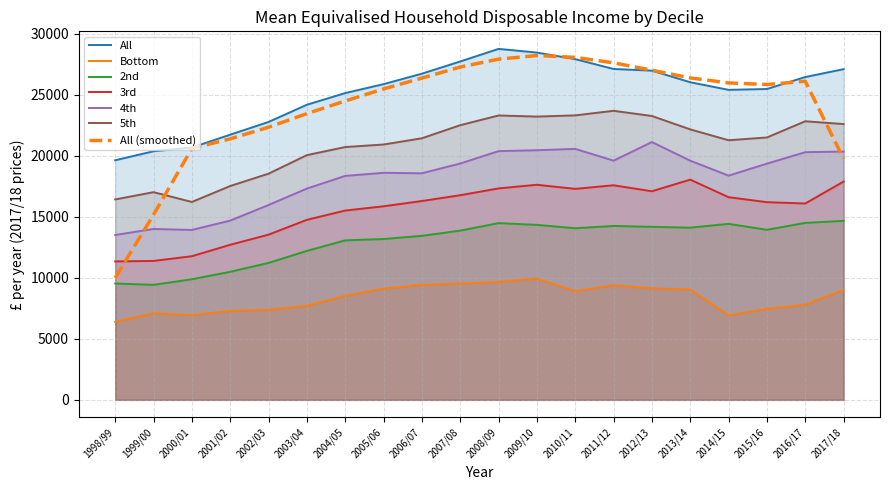

True or false: 2nd and All cross at least once.

False